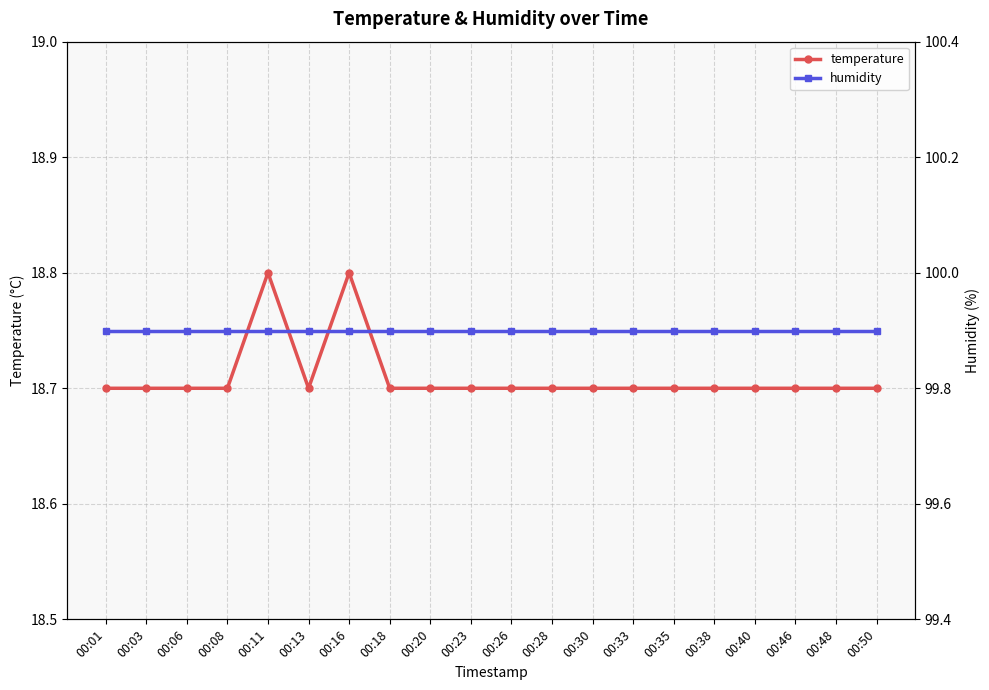

True or false: humidity and temperature intersect in this chart.

False